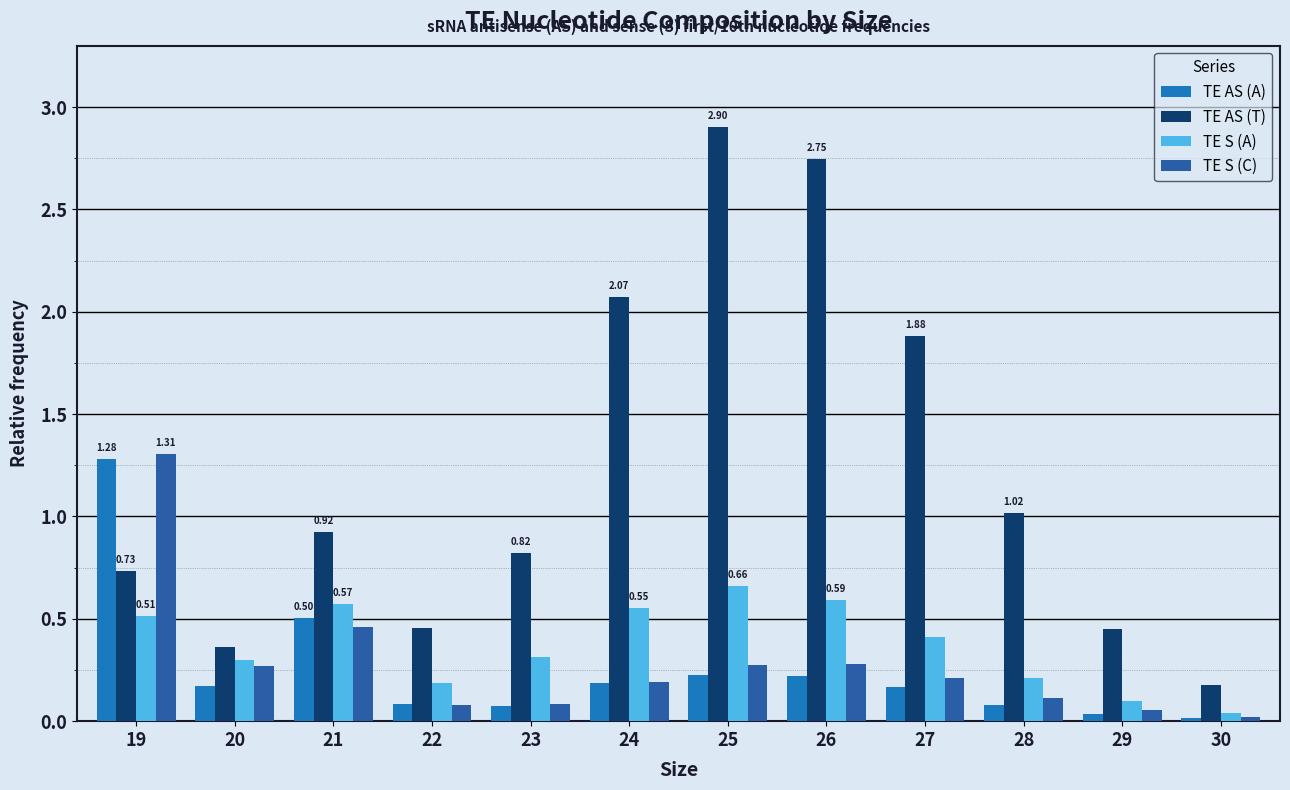

The value of TE S (A) at 21 is 1.0. True or false?

False